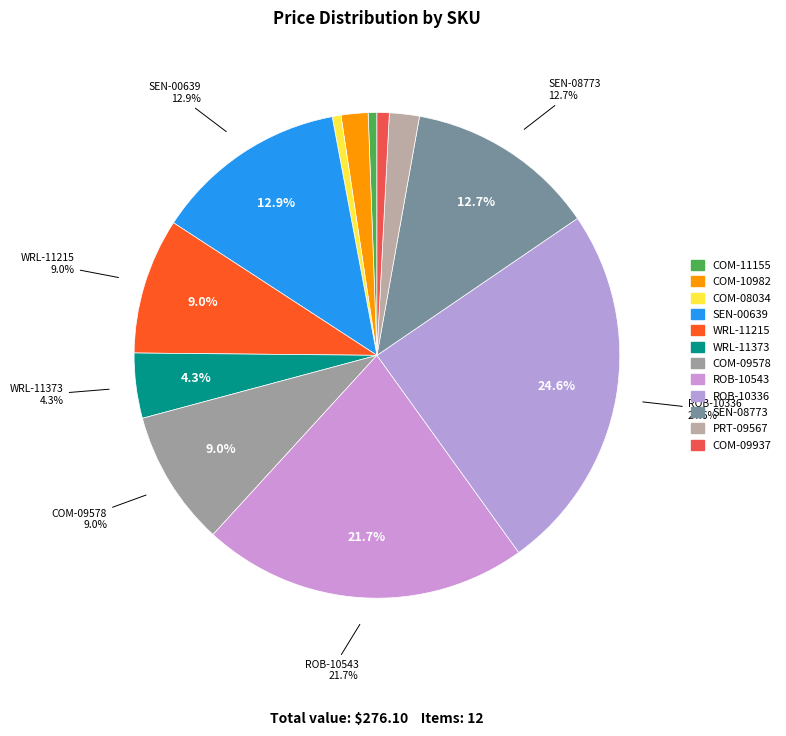

True or false: WRL-11215 accounts for 19% of the total.

False